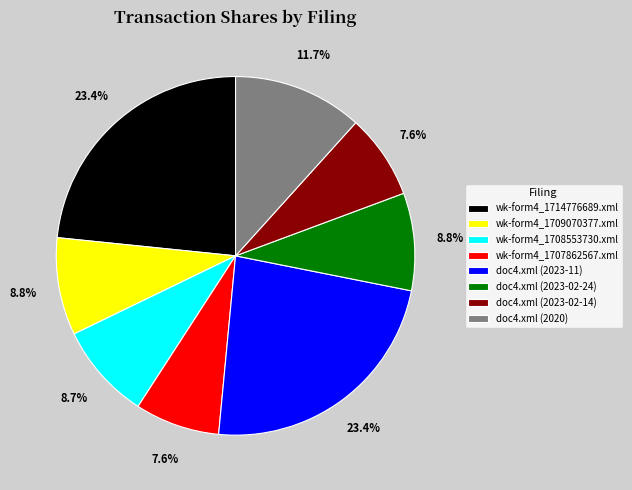

How many segments does this pie chart have?

8